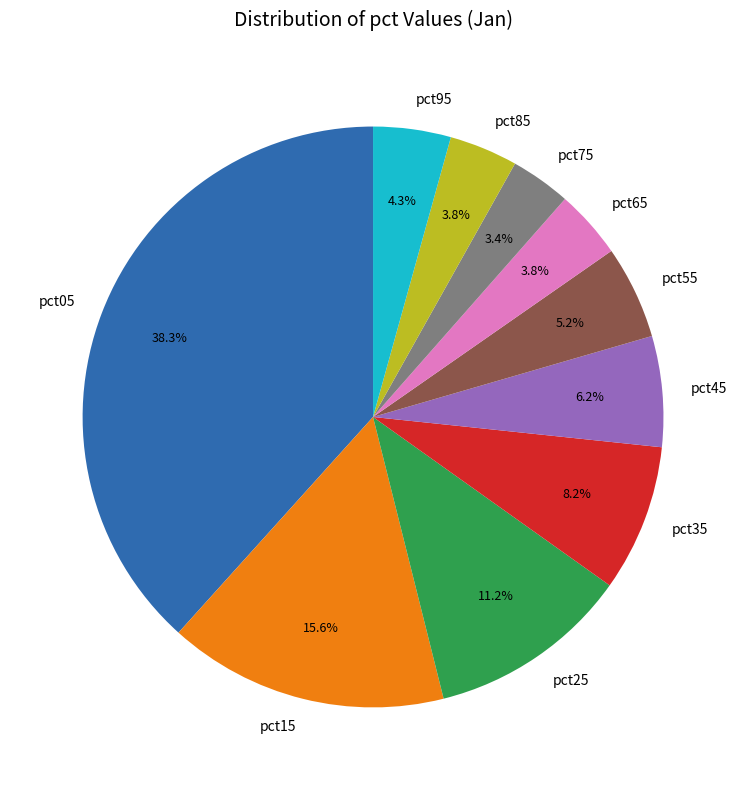

Which category has the biggest portion of the pie?

pct05